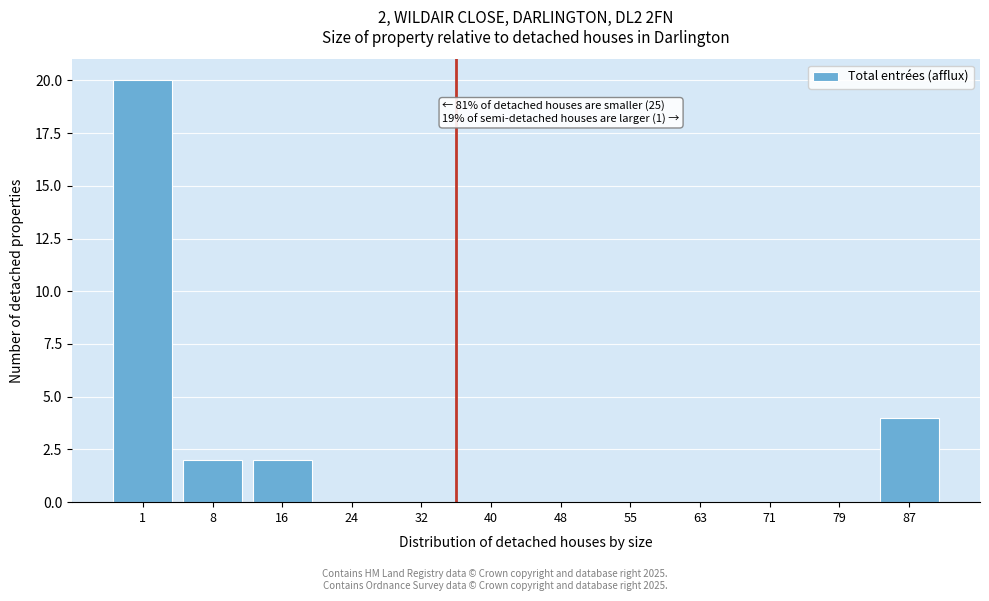

Reading right to left, extract all data points from this chart.

87=4	79=0	71=0	63=0	55=0	48=0	40=0	32=0	24=0	16=2	8=2	1=20